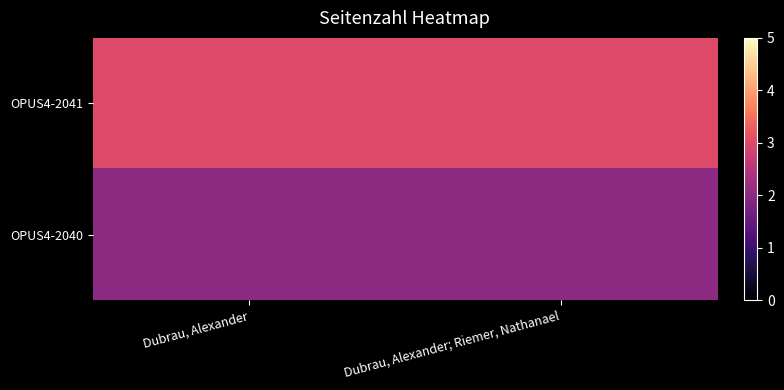

What is the minimum value shown in the chart?

2